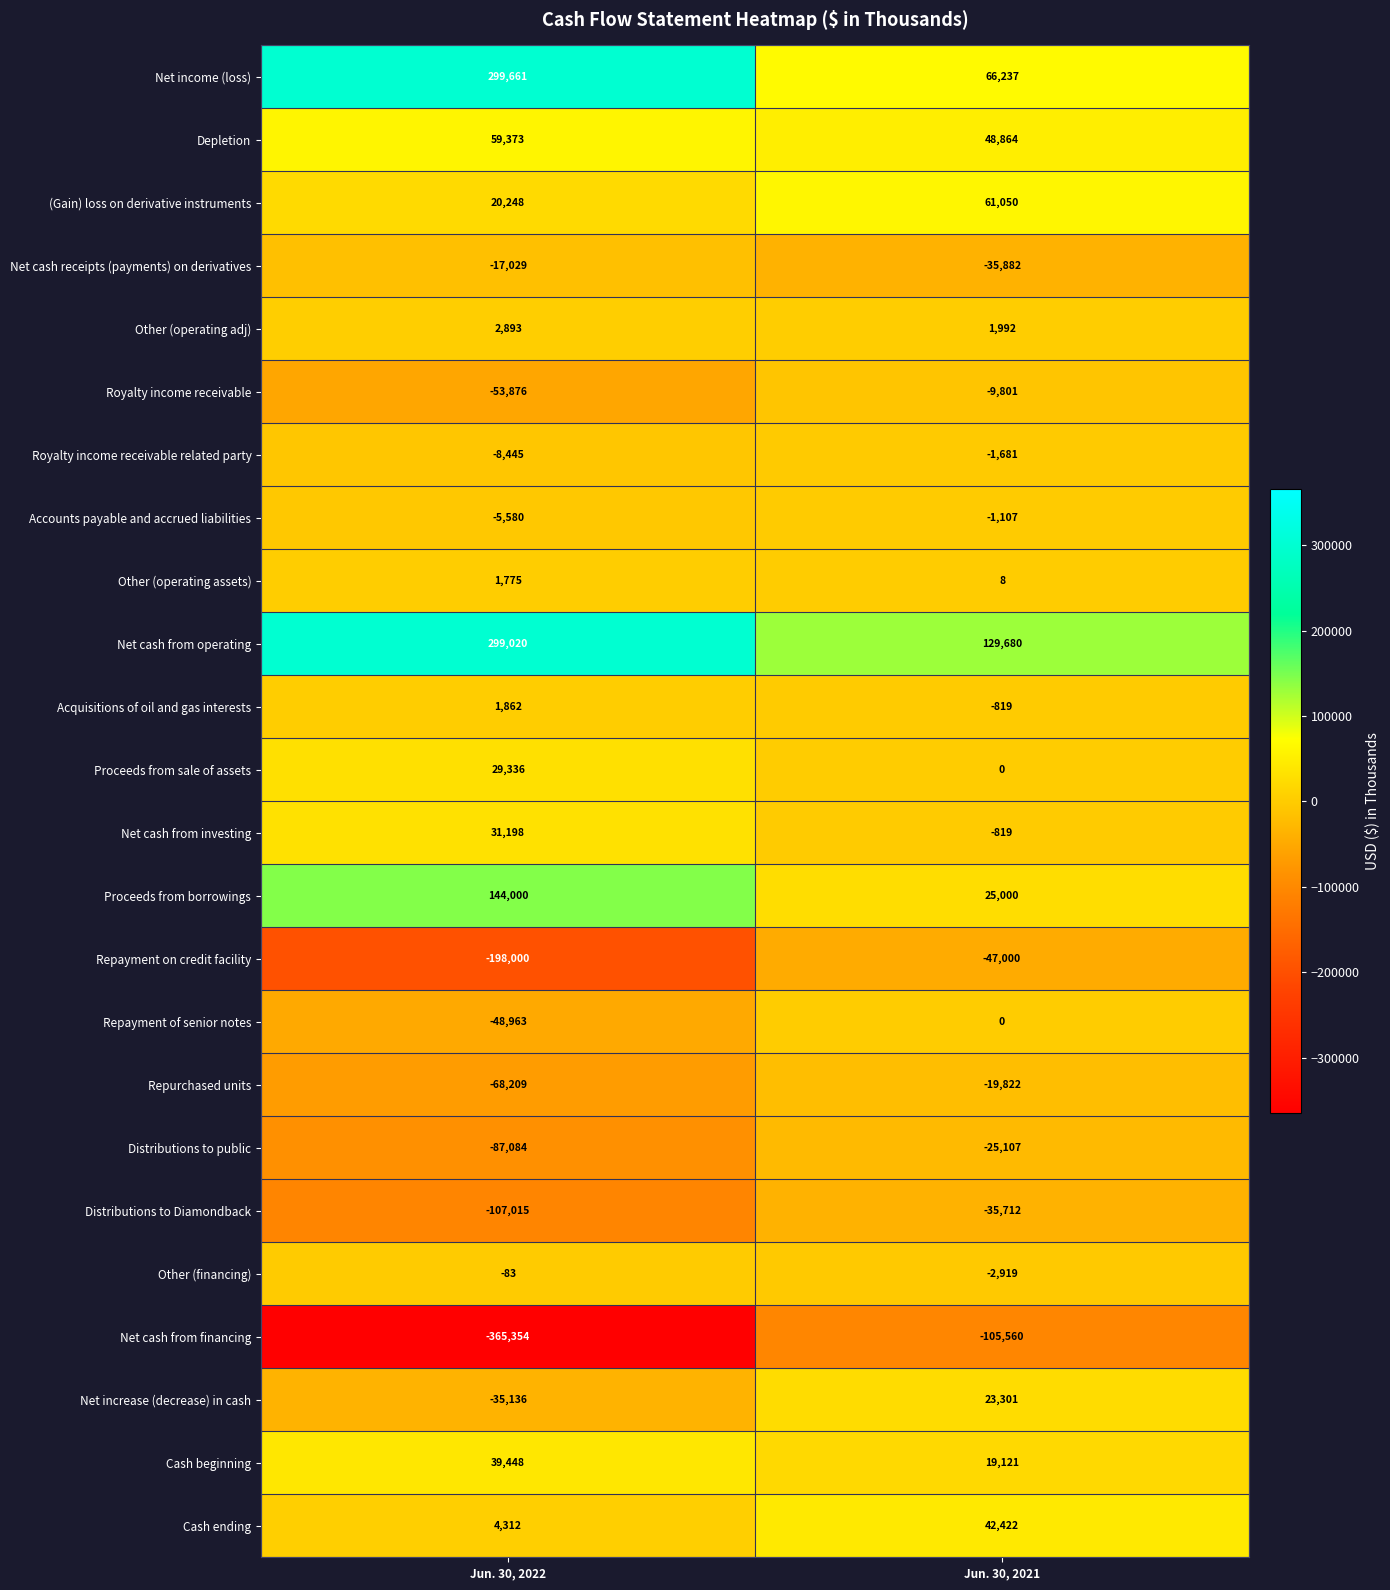

What value does the Royalty income receivable related party series have at Jun. 30, 2021, to the nearest 10?

-1680